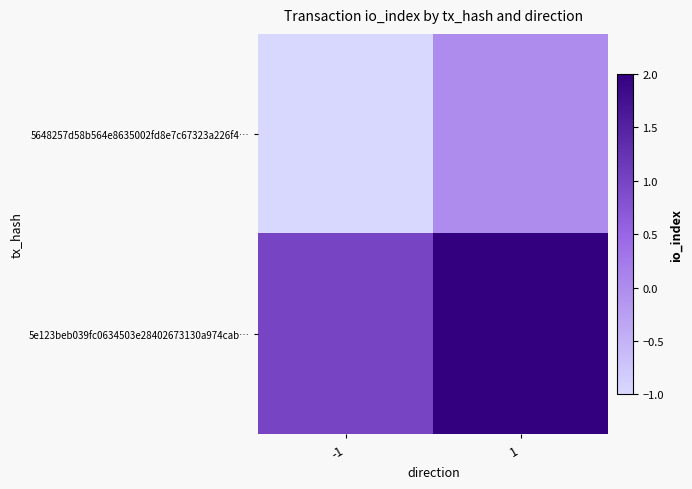

Reading right to left, transcribe all the data shown in this chart.

5648257d58b564e8635002fd8e7c67323a226f4…: 1=0	-1=-1
5e123beb039fc0634503e28402673130a974cab…: 1=2	-1=1